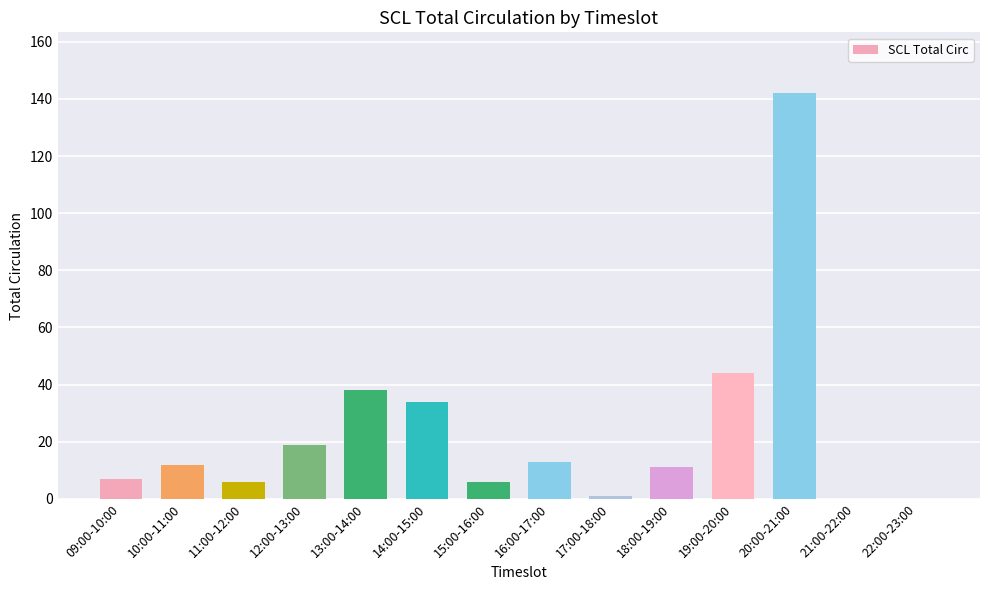

Approximately how many times larger is the value at 13:00-14:00 compared to 12:00-13:00?

2.0